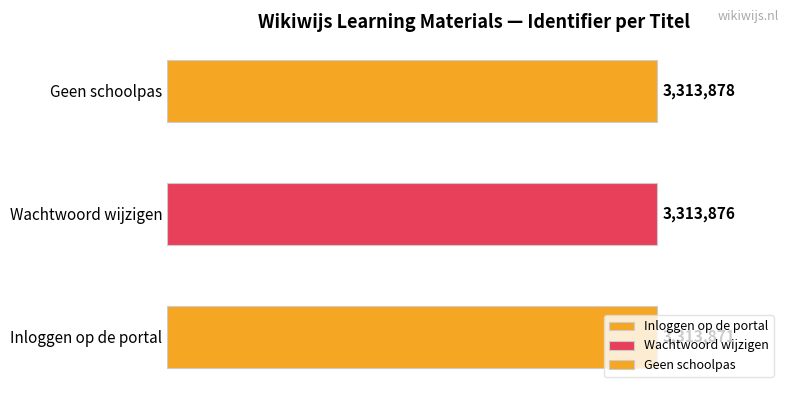

The chart shows a value of 3313876 at Wachtwoord wijzigen. True or false?

True